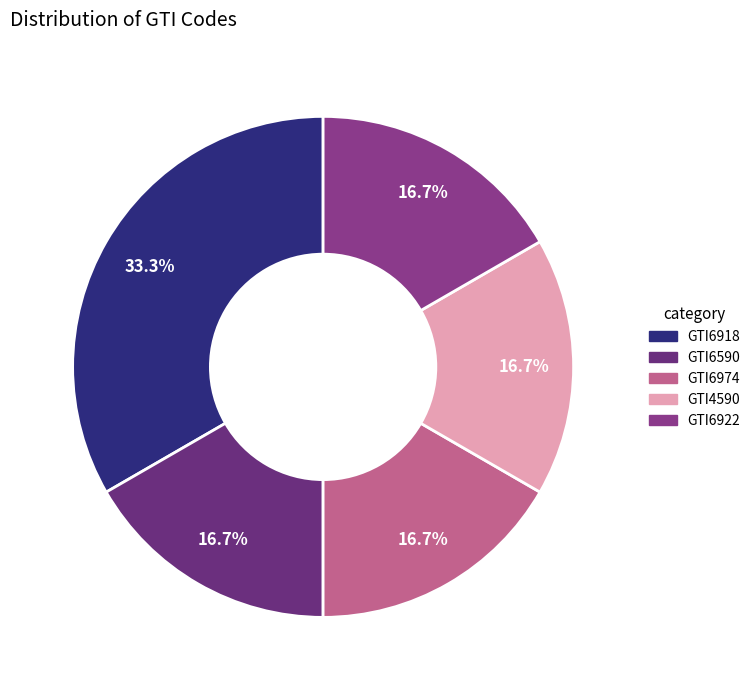

How many slices are in this pie chart?

5